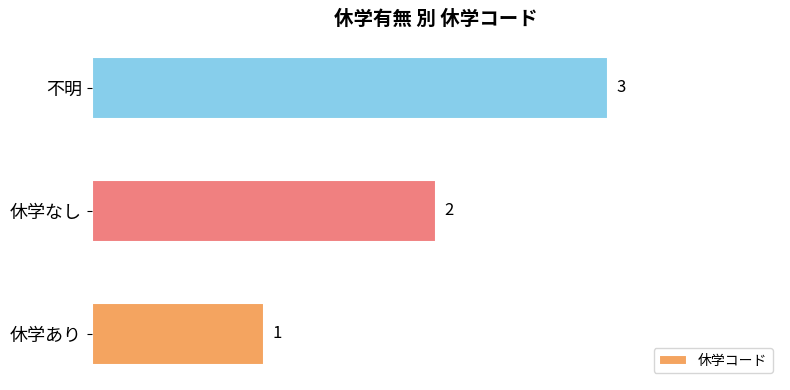

Approximately how many times larger is the value at 休学なし compared to 休学あり?

2.0